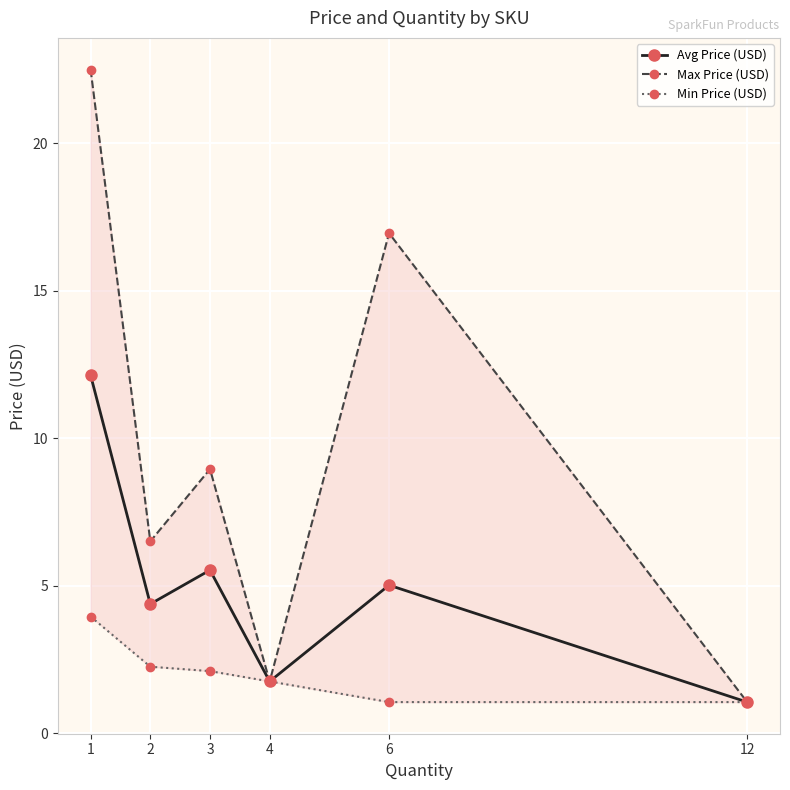

At how many categories does at least one series exceed 2?

4